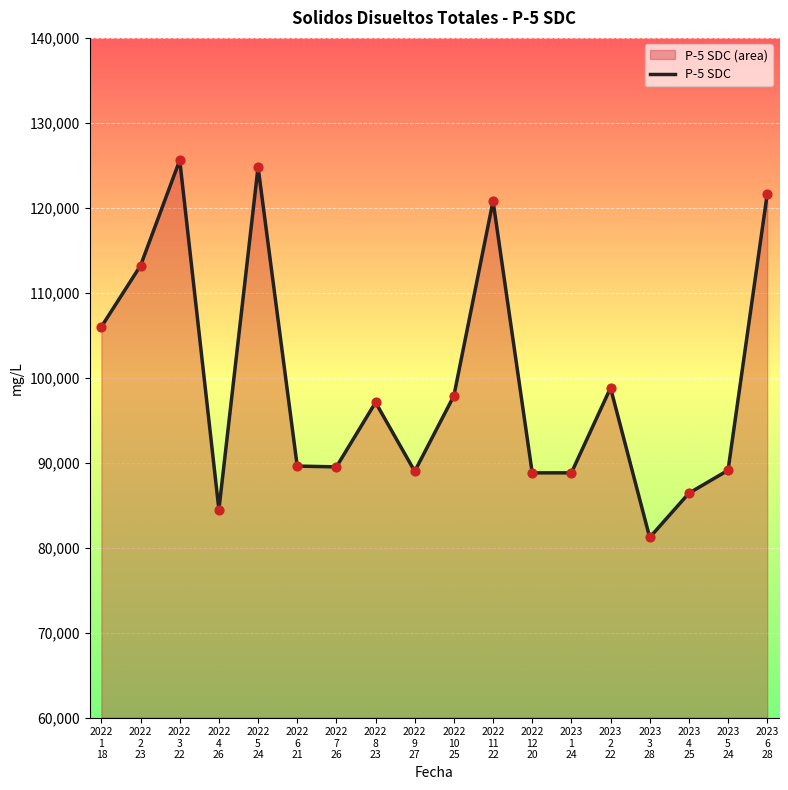

What is the ratio of the value at 2022
9
27 to the value at 2022
4
26?

1.1